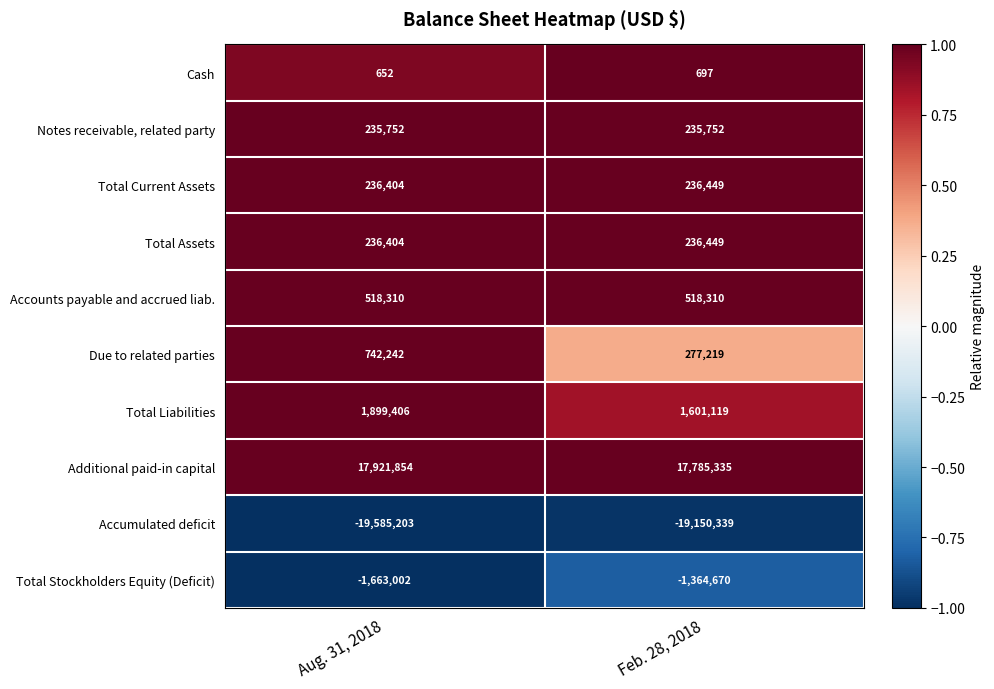

Reading left to right, extract all data points from this chart.

Cash: Aug. 31, 2018=652	Feb. 28, 2018=697
Notes receivable, related party: Aug. 31, 2018=235752	Feb. 28, 2018=235752
Total Current Assets: Aug. 31, 2018=236404	Feb. 28, 2018=236449
Total Assets: Aug. 31, 2018=236404	Feb. 28, 2018=236449
Accounts payable and accrued liab.: Aug. 31, 2018=518310	Feb. 28, 2018=518310
Due to related parties: Aug. 31, 2018=742242	Feb. 28, 2018=277219
Total Liabilities: Aug. 31, 2018=1899406	Feb. 28, 2018=1601119
Additional paid-in capital: Aug. 31, 2018=17921854	Feb. 28, 2018=17785335
Accumulated deficit: Aug. 31, 2018=-19585203	Feb. 28, 2018=-19150339
Total Stockholders Equity (Deficit): Aug. 31, 2018=-1663002	Feb. 28, 2018=-1364670